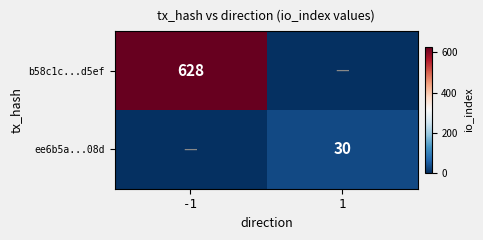

At which category does the chart reach its minimum across all series?

1